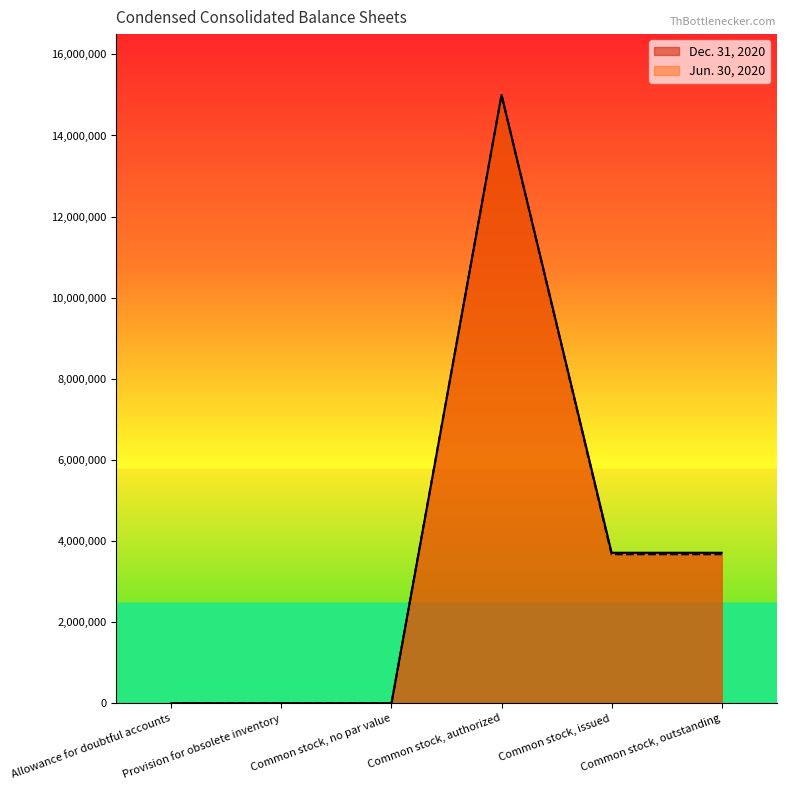

What is the difference between the maximum and minimum values in the Dec. 31, 2020 series?

15000000